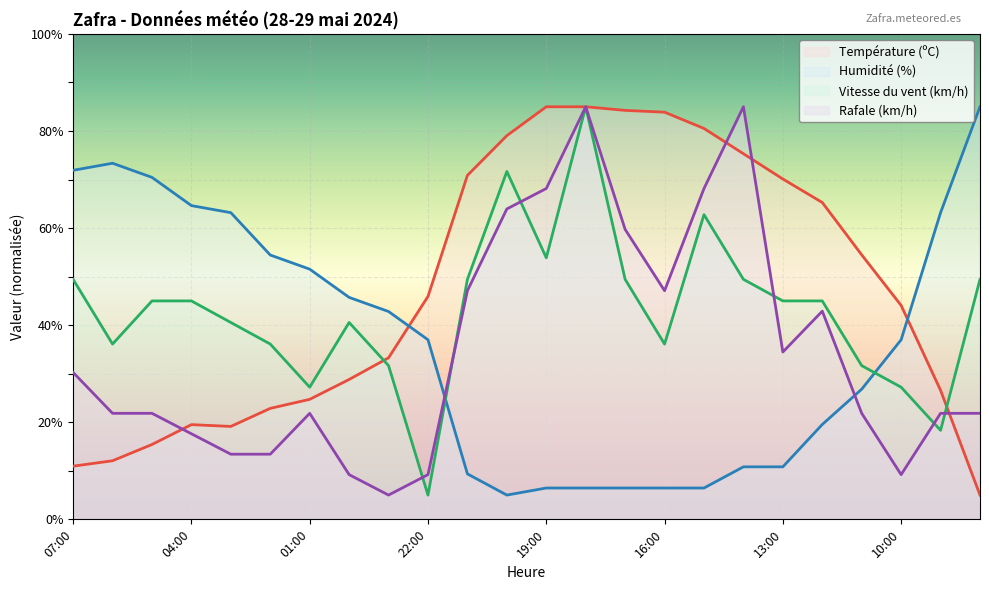

What is the difference between the highest and lowest values at 14:00?

74.2